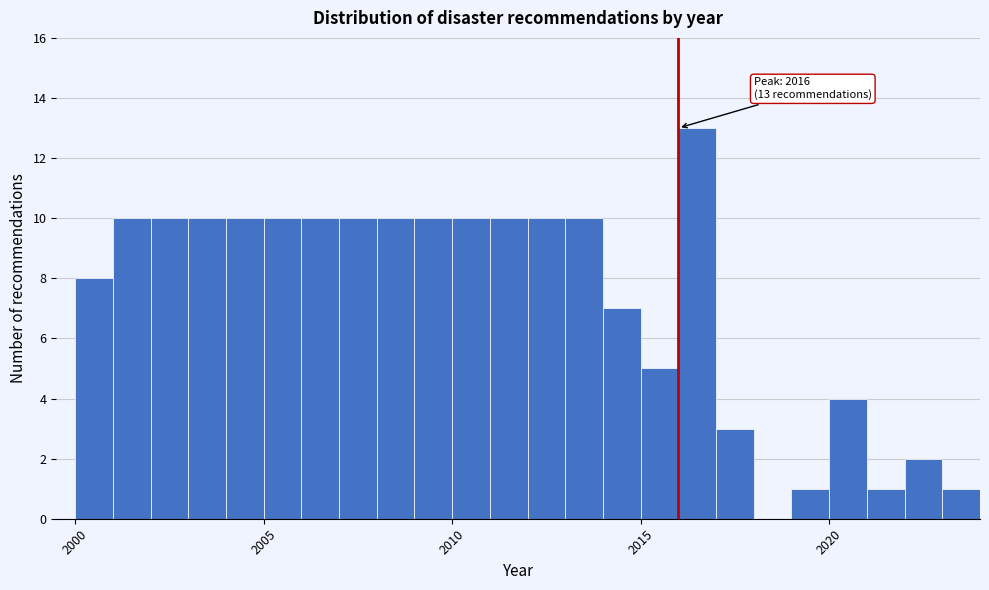

Read against the x-axis, roughly where is the centre of the tallest bar?

2016.5